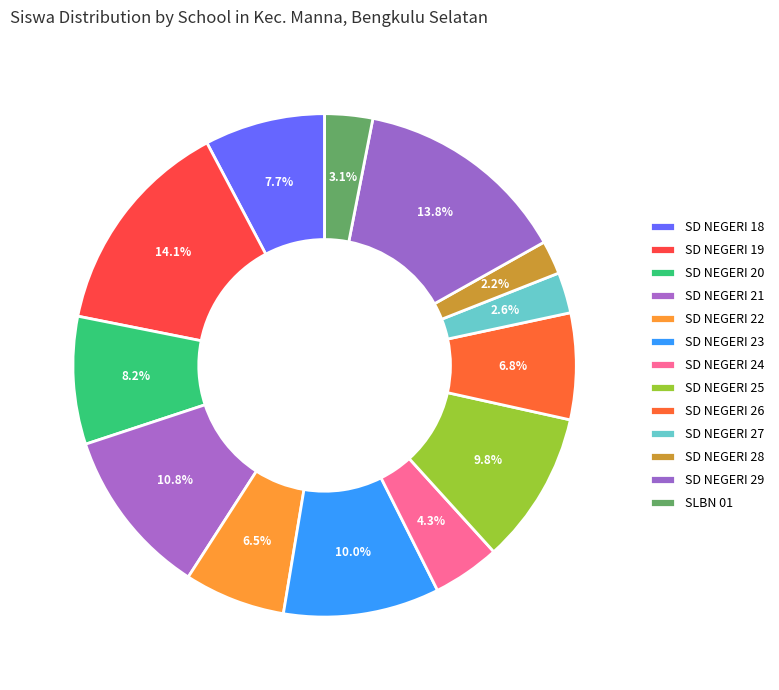

Which slice is the smallest?

SD NEGERI 28